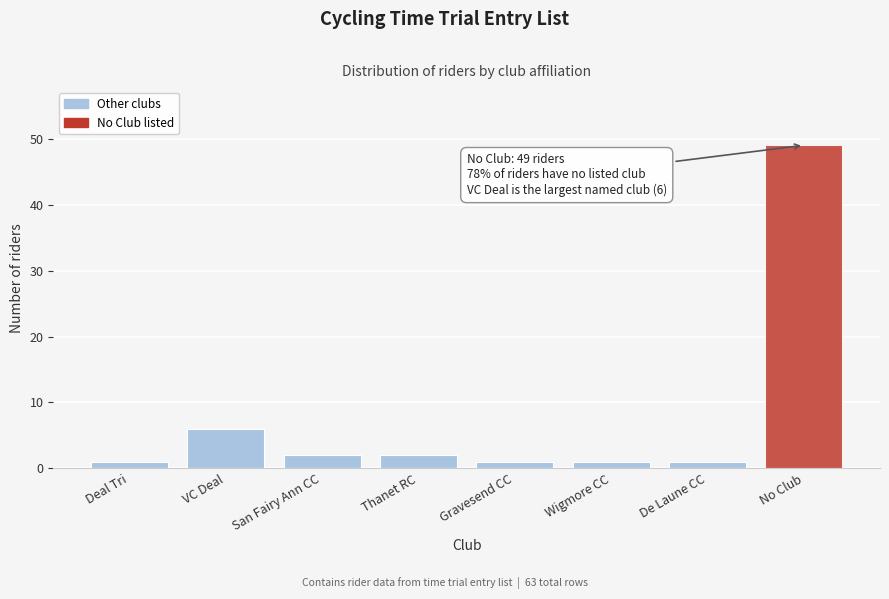

Reading right to left, list all the values displayed in this chart.

49	1	1	1	2	2	6	1